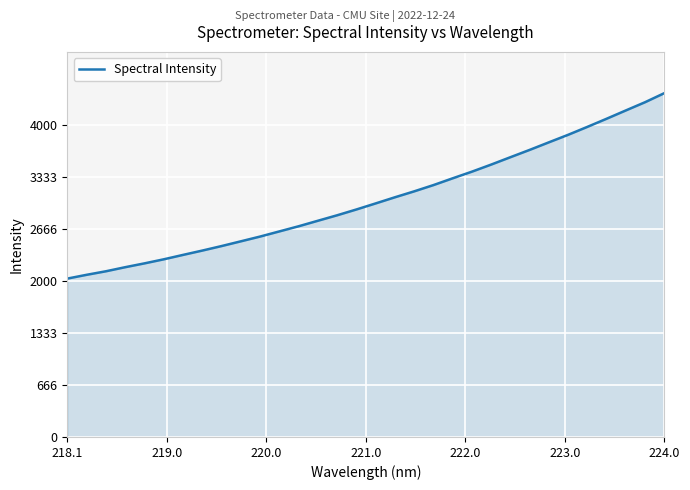

What is the difference between the second highest and minimum values?

2258.3